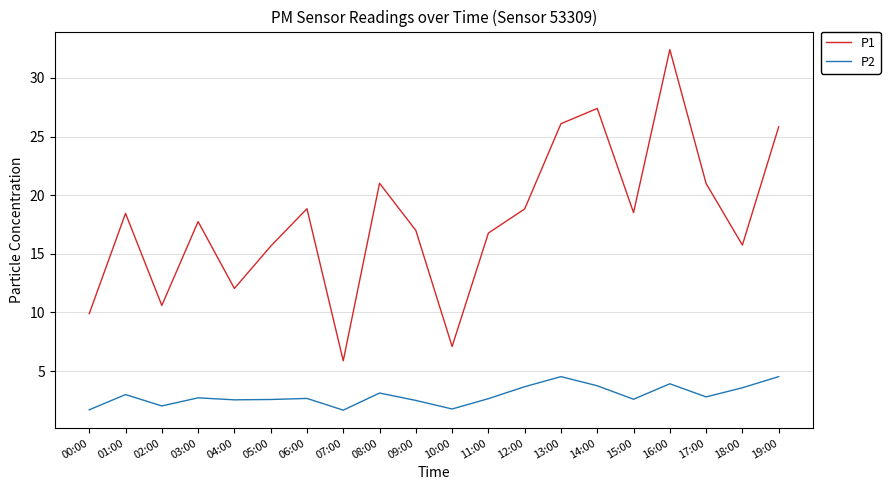

What is the difference between the P2 values at 19:00 and 14:00?

0.8